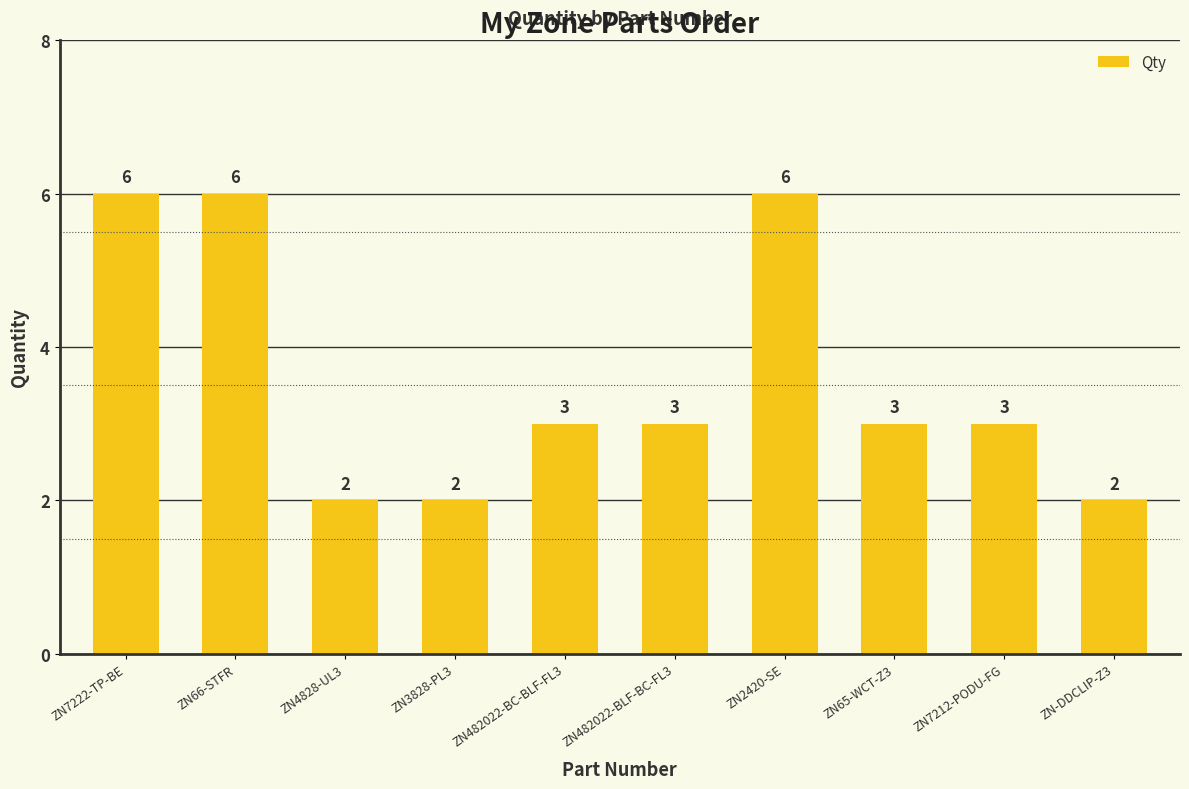

Count the values in the range 2 to 6.

10